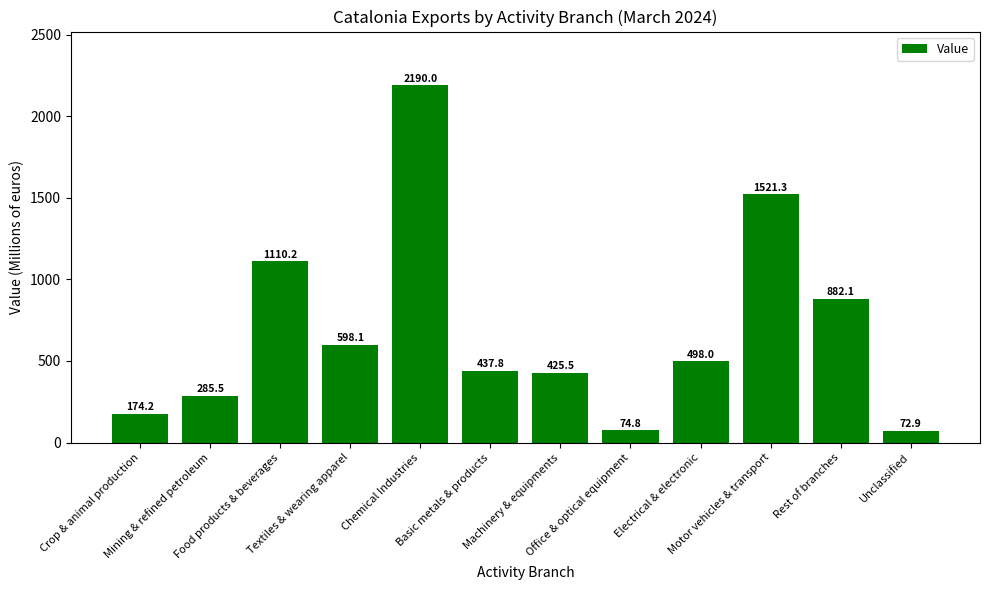

What is the change in value from Office & optical equipment to Motor vehicles & transport?

+1446.5